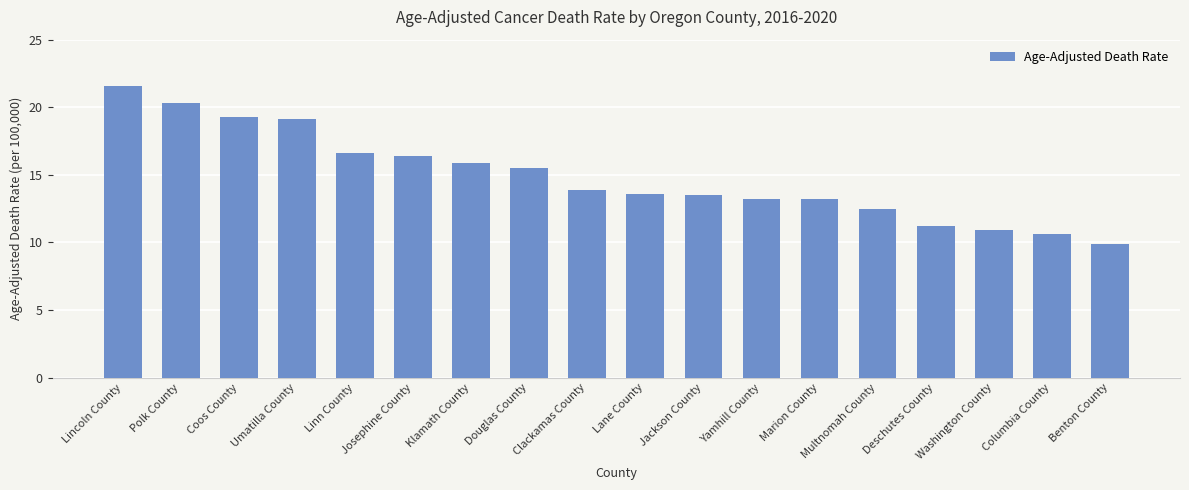

The value at Deschutes County is 11.2. True or false?

True